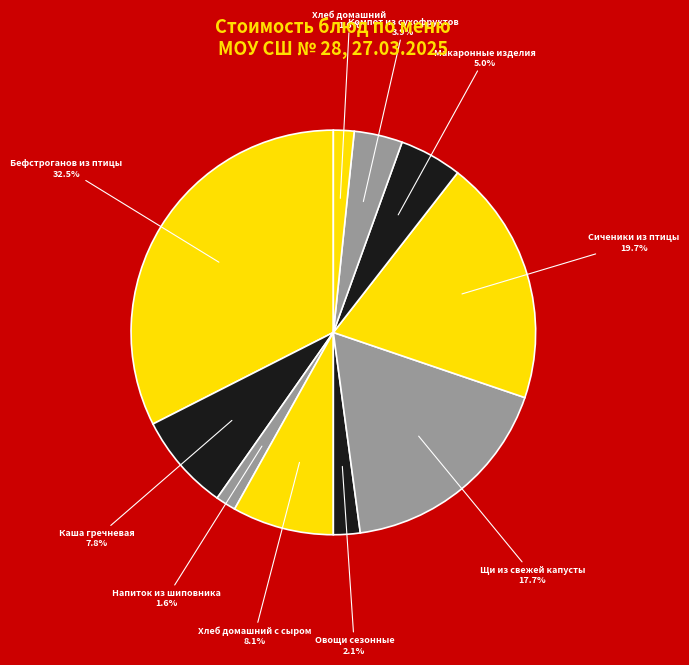

Count the number of slices in the pie.

10